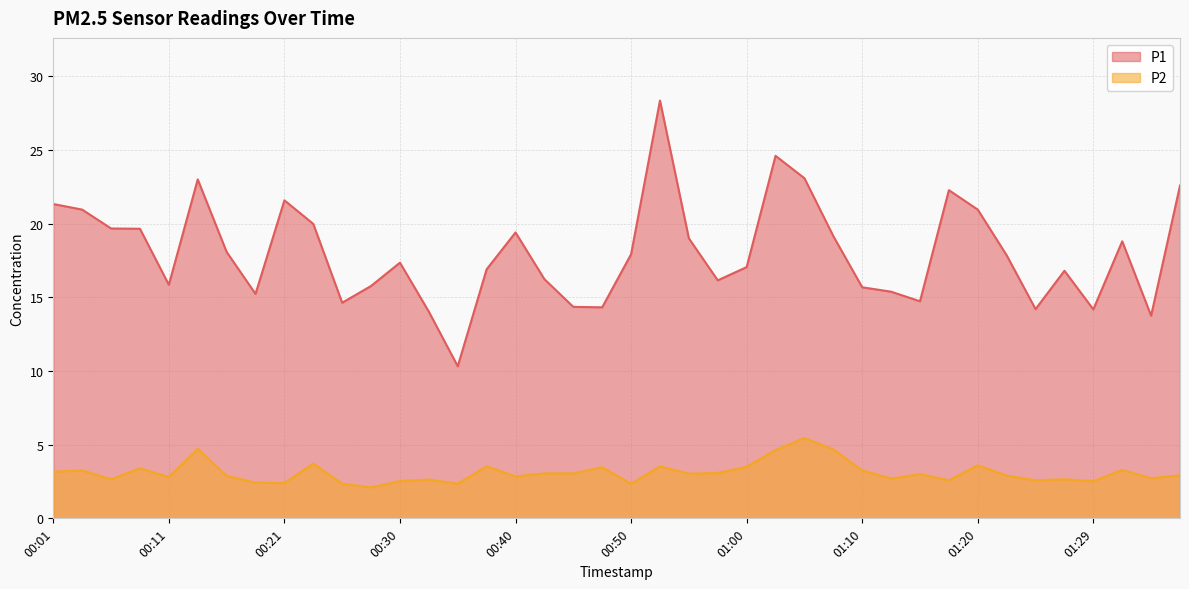

Count the number of data series in this chart.

2